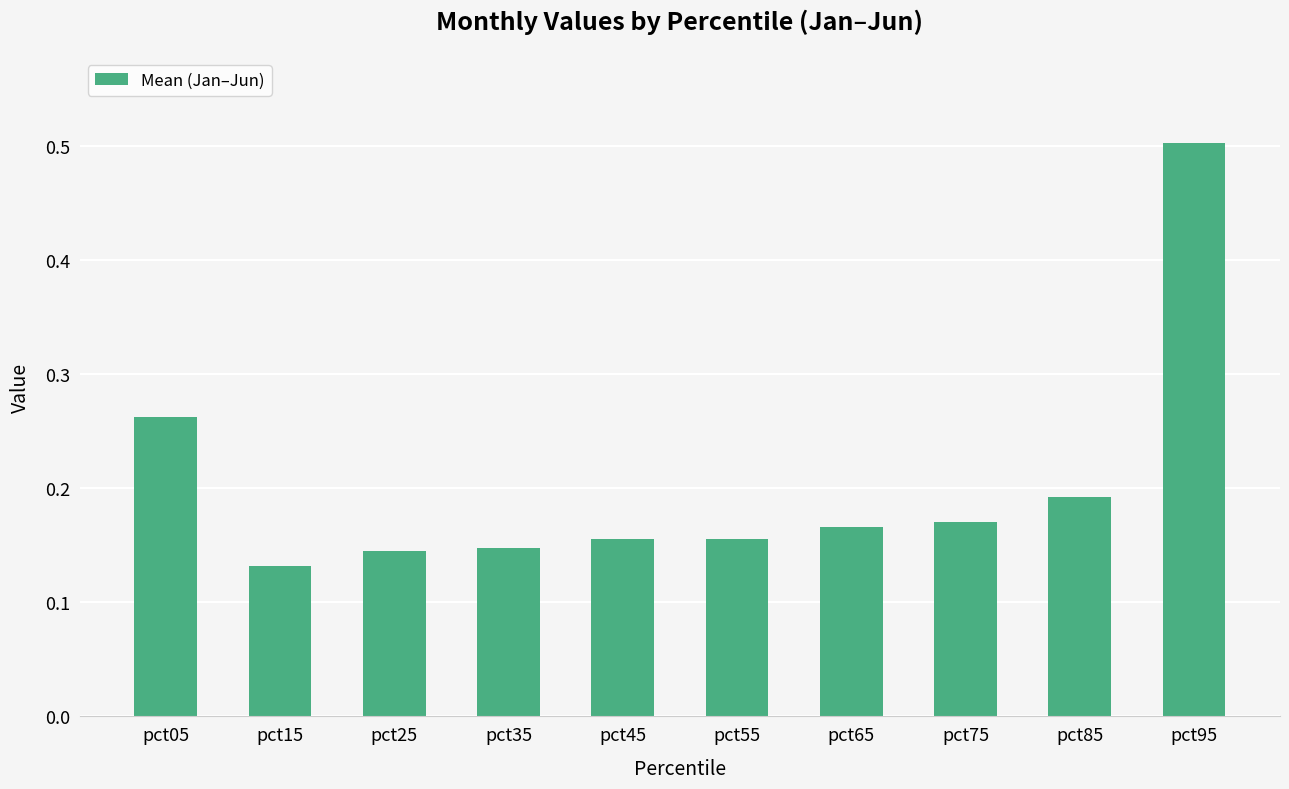

What is the difference between the maximum and second lowest values?

0.4